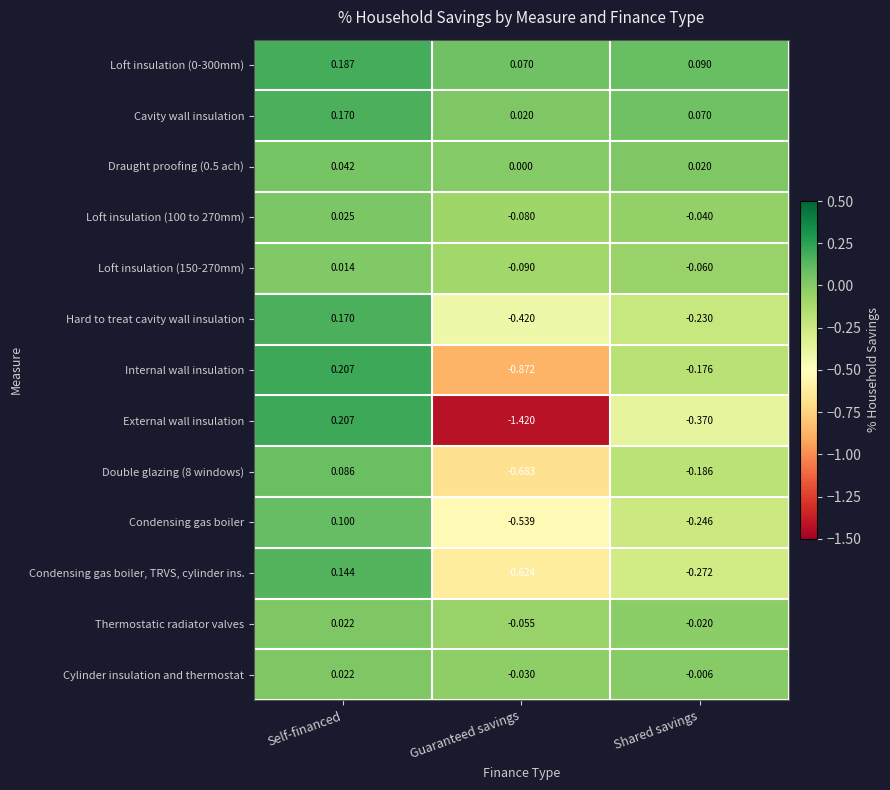

At which category does the chart reach its peak across all series?

Self-financed